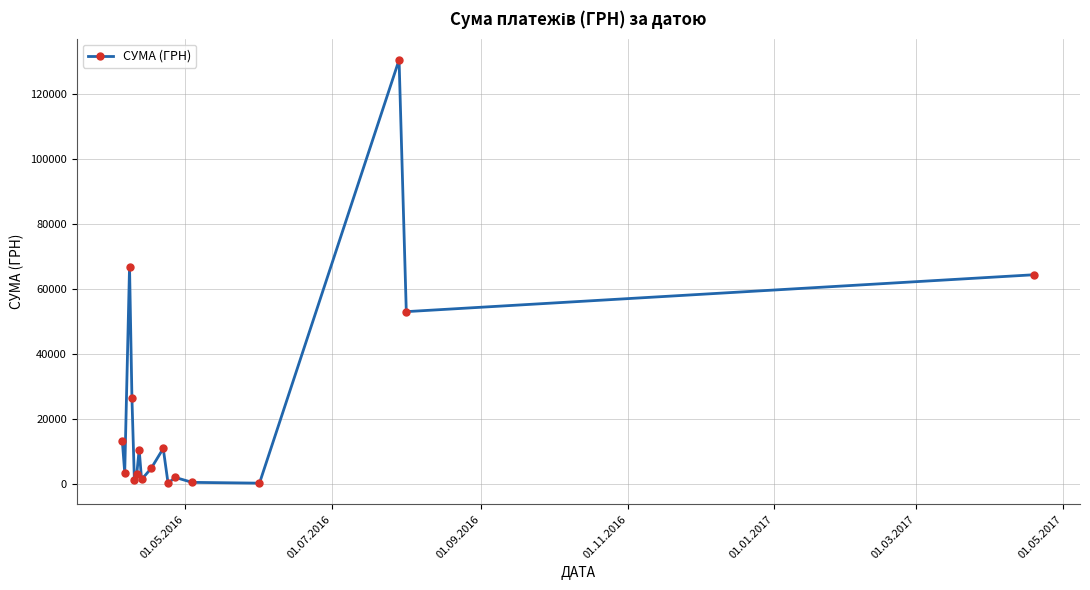

How many categories are shown in the chart?

17